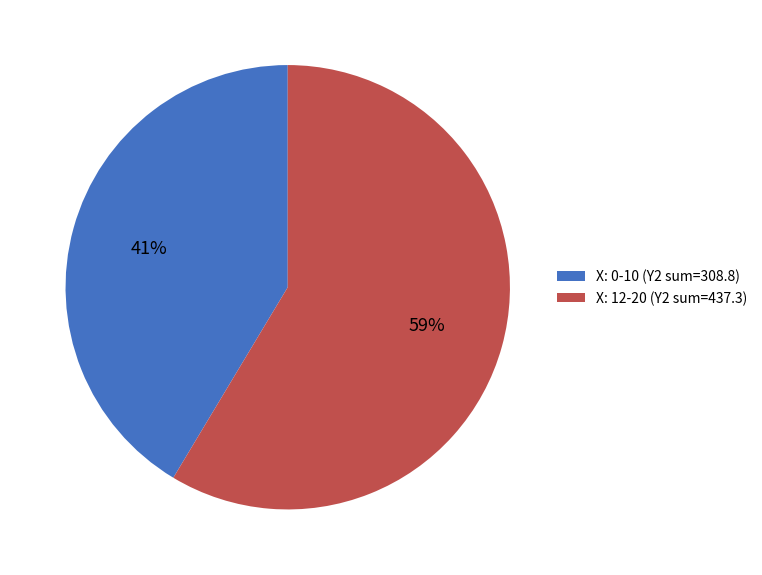

Count the number of slices in the pie.

2